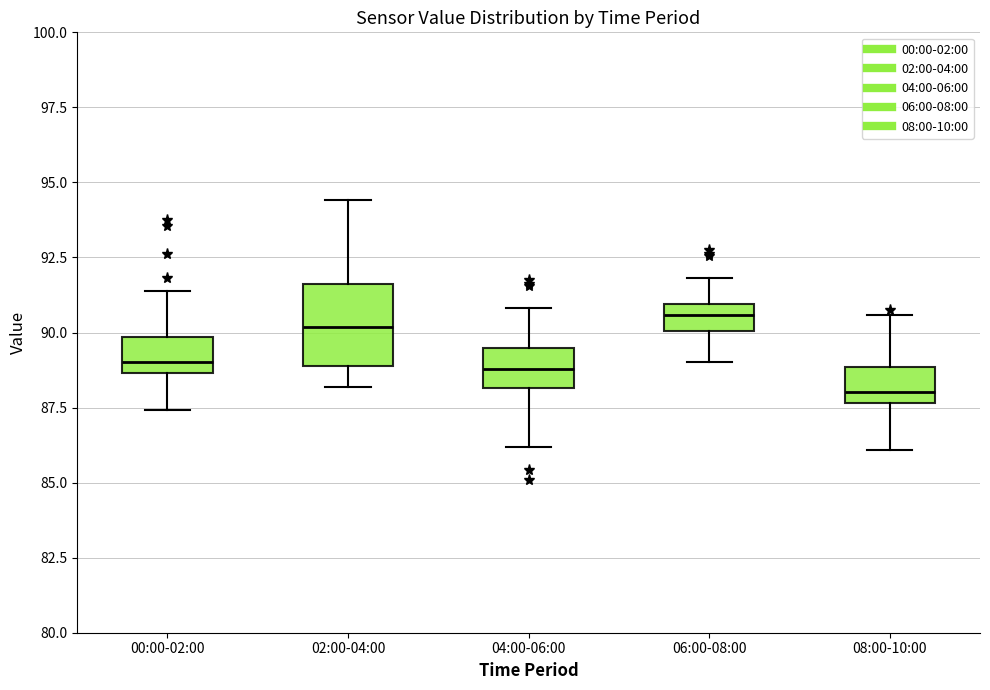

Which box is the tallest, from its lower edge to its upper edge?

02:00-04:00